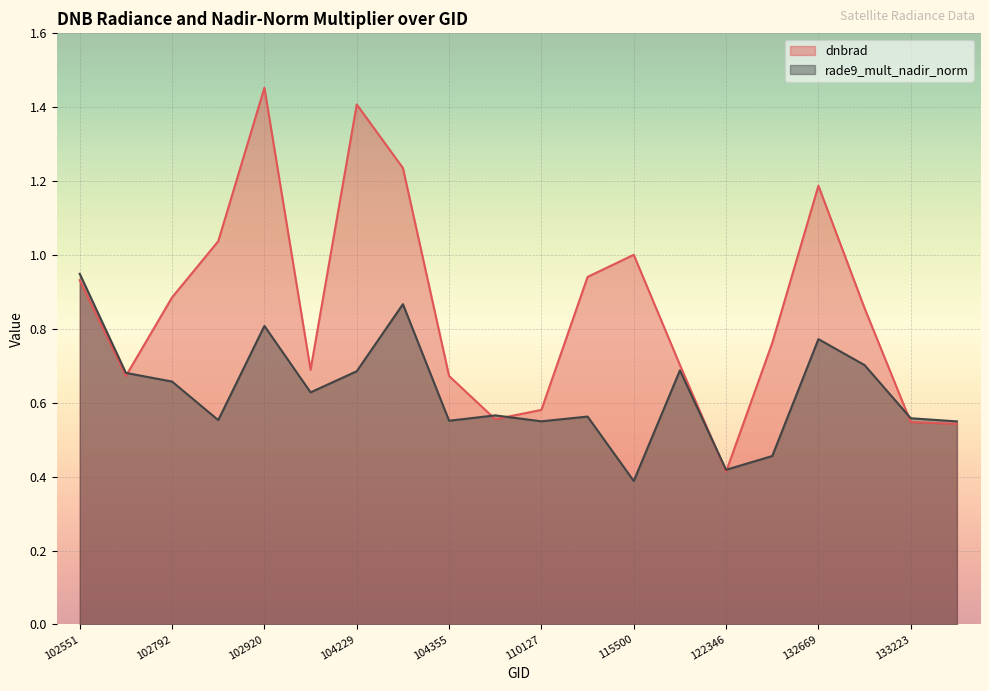

What is the total value across all series at 133040?

1.6